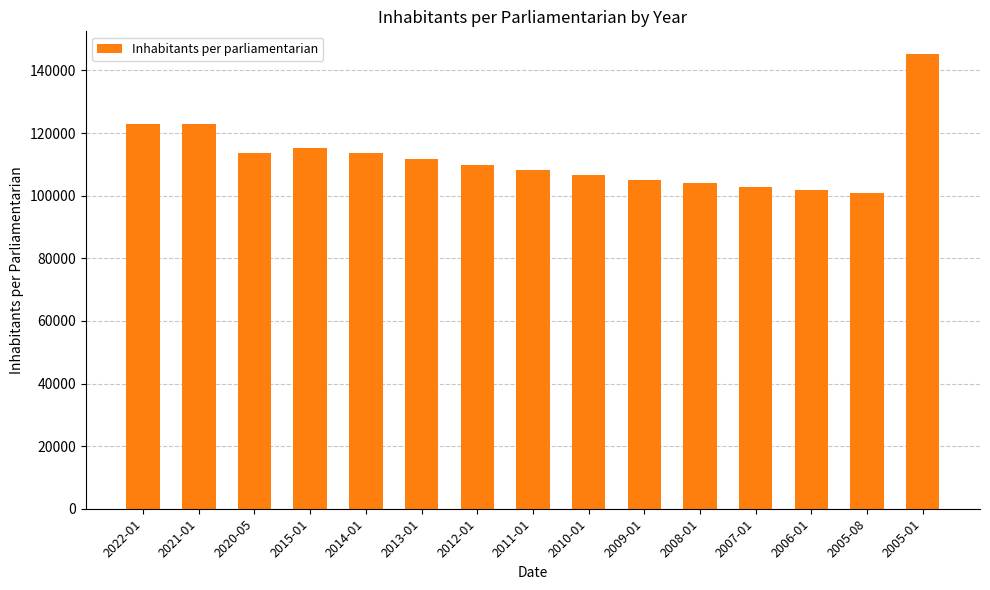

What is the sum of the values at 2014-01 and 2013-01?

225292